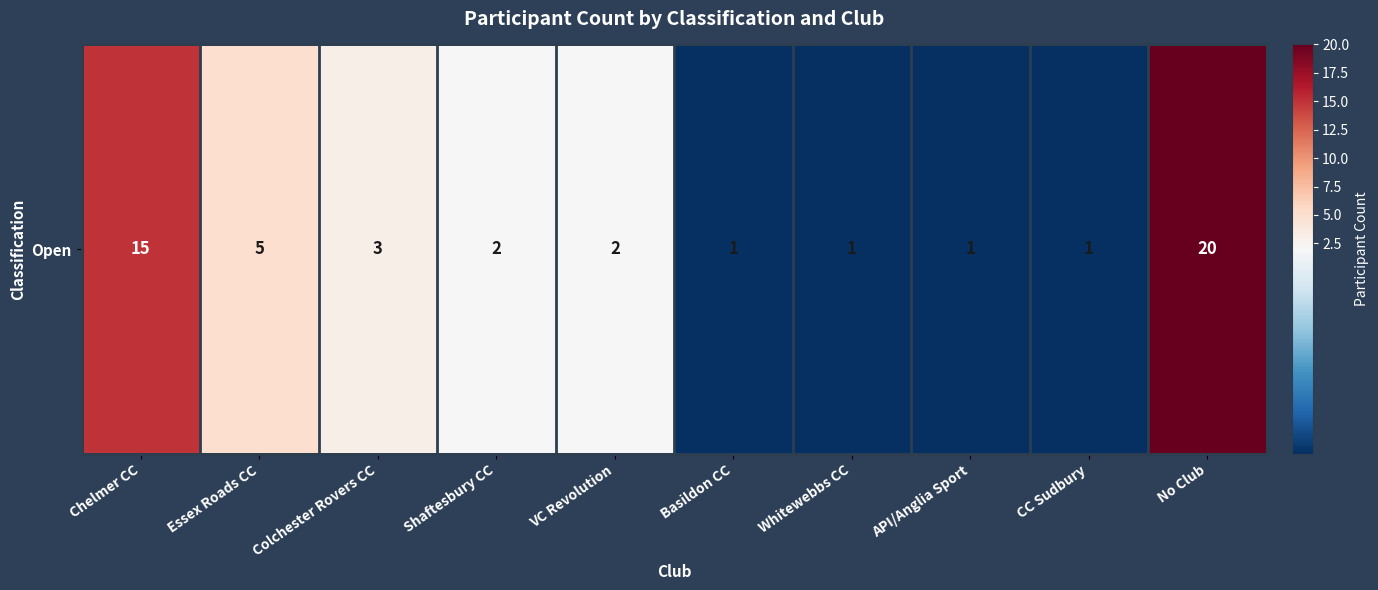

What is the ratio of the value at CC Sudbury to the value at Colchester Rovers CC?

0.3